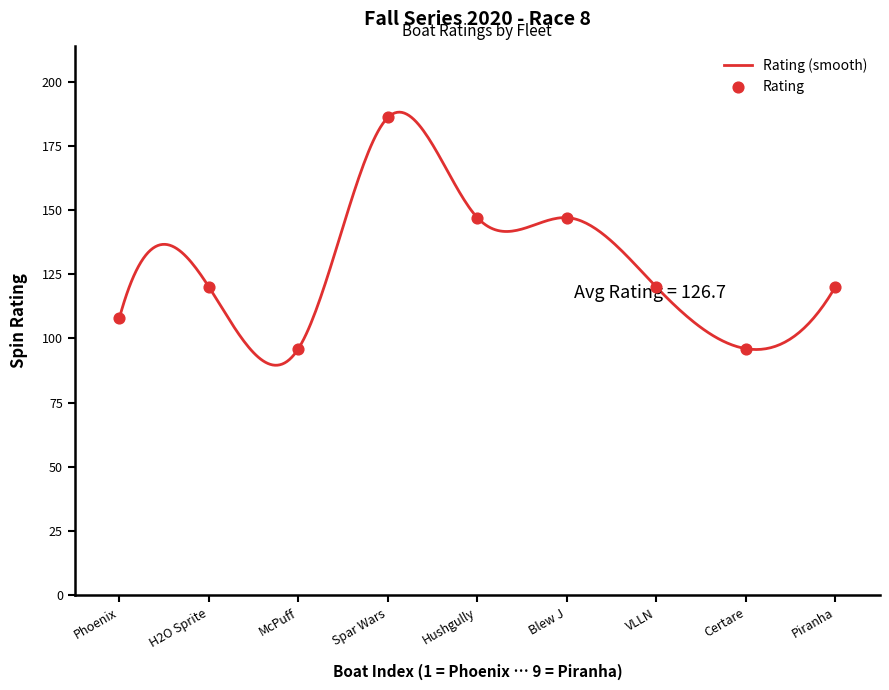

What is the change in value from VLLN to Certare?

-24